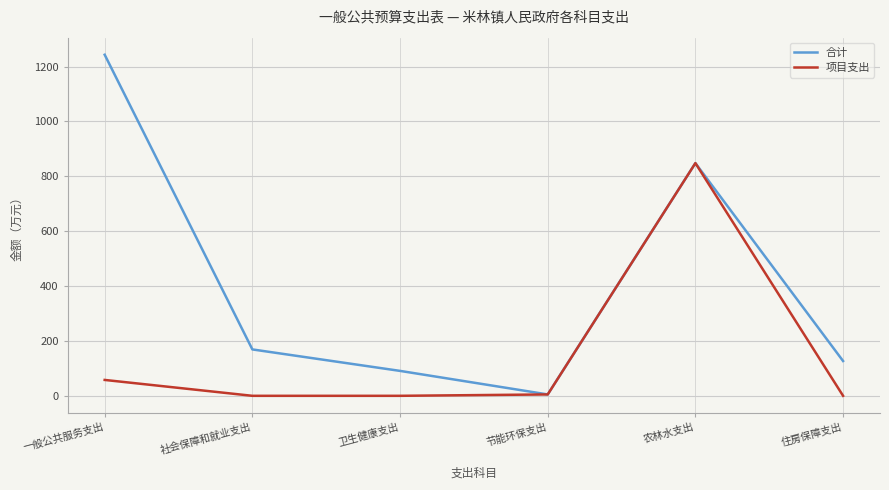

The value of 项目支出 at 社会保障和就业支出 is 489.4. True or false?

False